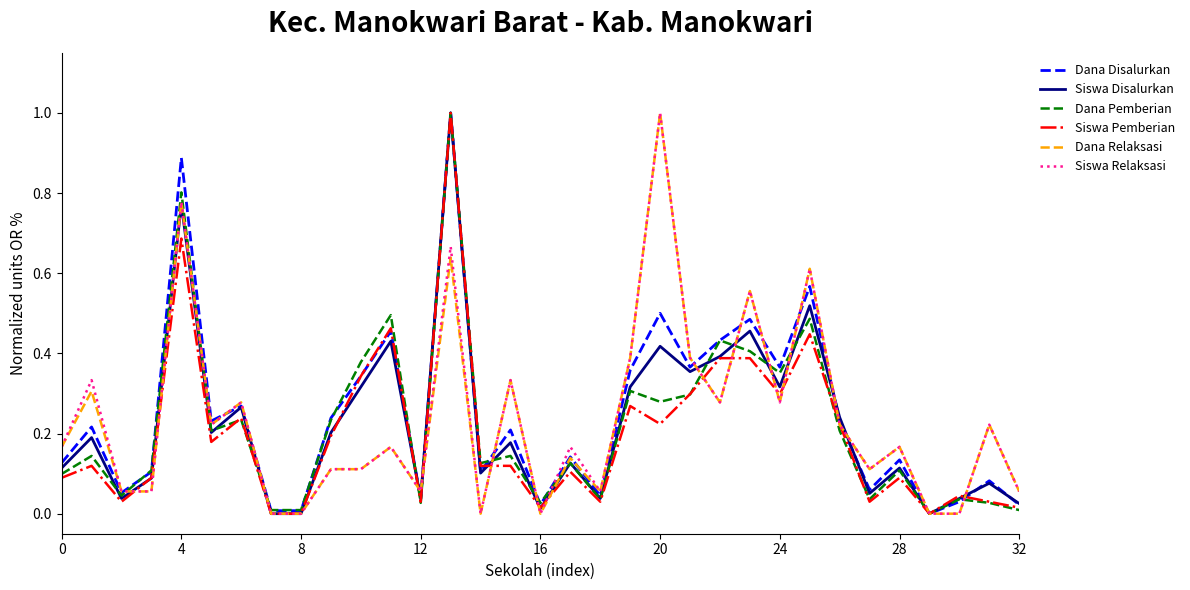

How many series are shown in this chart?

6